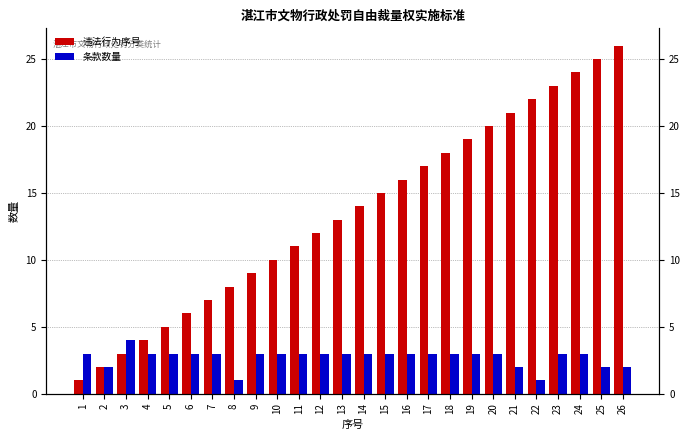

Does the chart contain any negative values?

No